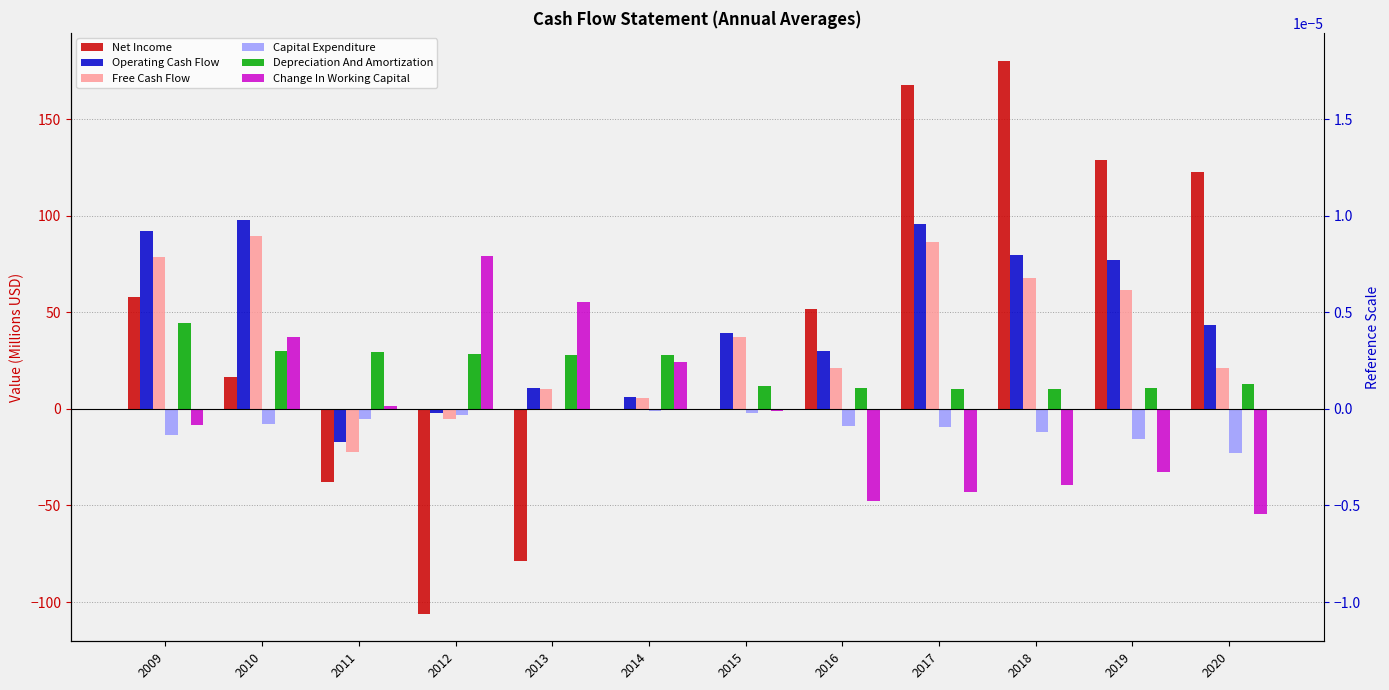

Which series has the largest total across all categories?

Operating Cash Flow